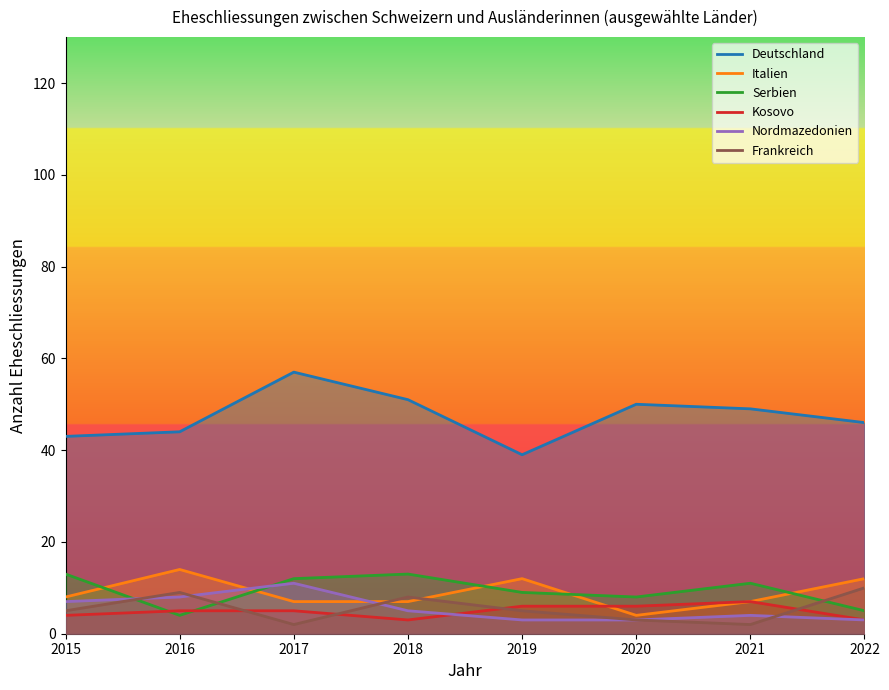

Where do Serbien and Nordmazedonien first cross each other?

2015 and 2016